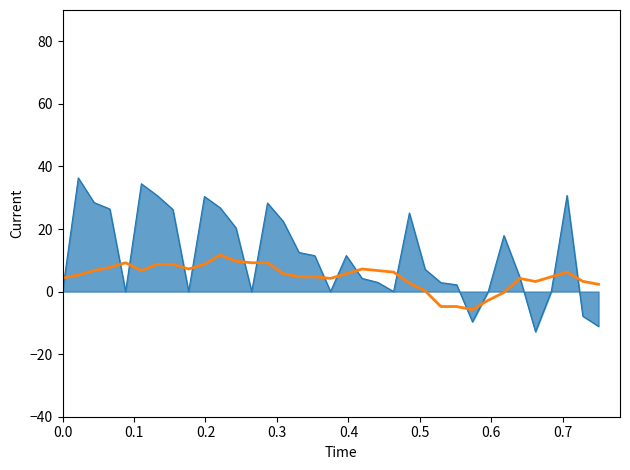

What is the smallest value displayed?

-12.9